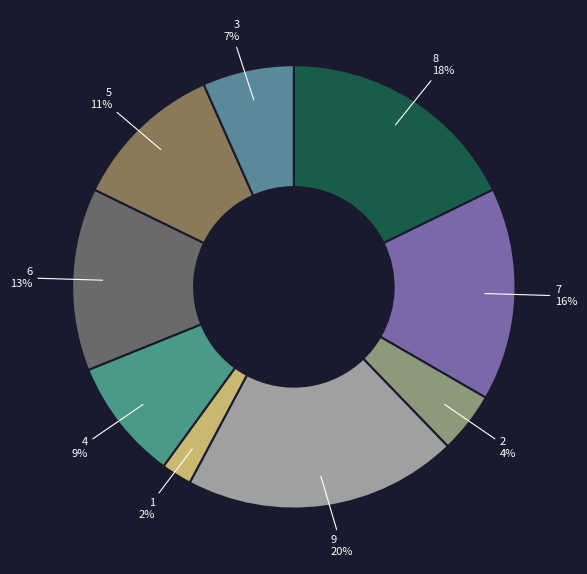

Rank the categories by value from highest to lowest.

9, 8, 7, 6, 5, 4, 3, 2, 1